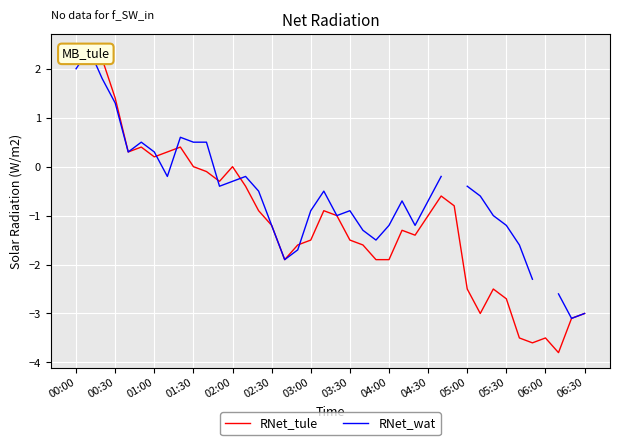

Between 03:30 and 01:00, which is larger?

01:00